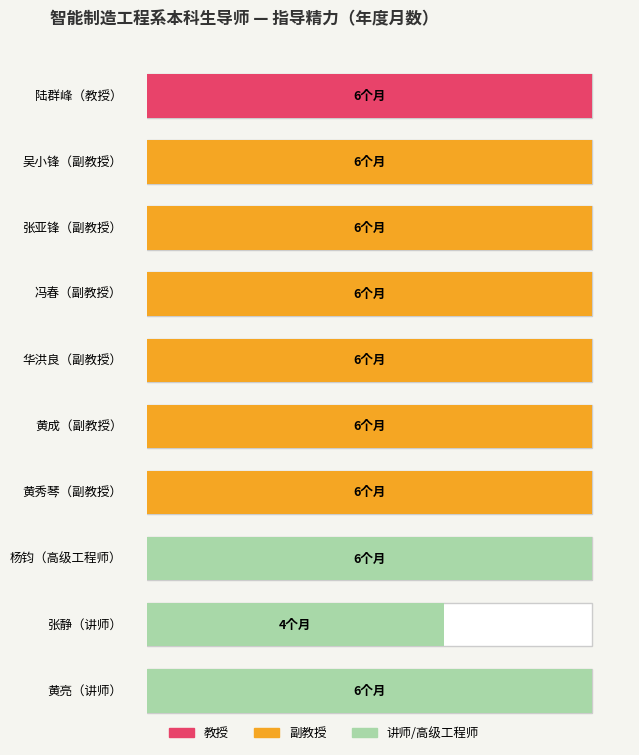

Which label corresponds to the smallest value in the chart?

张静